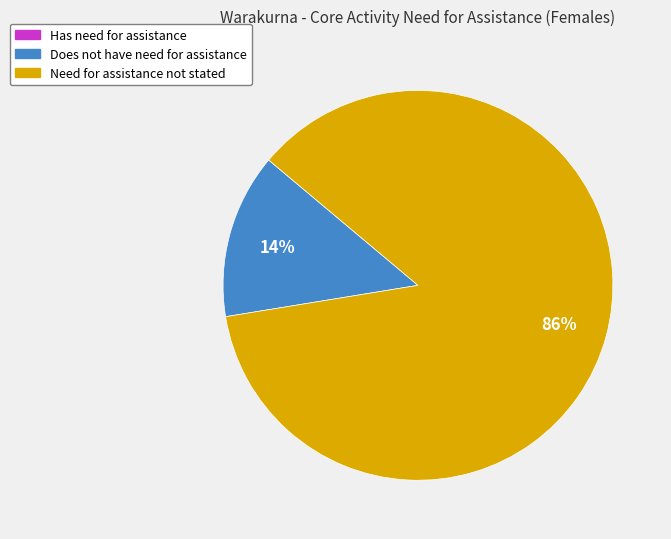

Is there any slice that represents more than half of the pie?

Yes